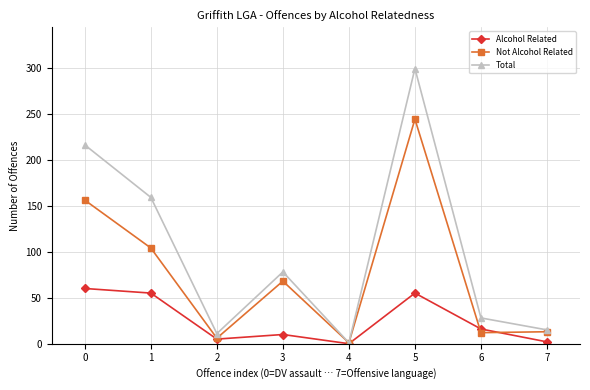

Which series has the widest spread of values?

Total